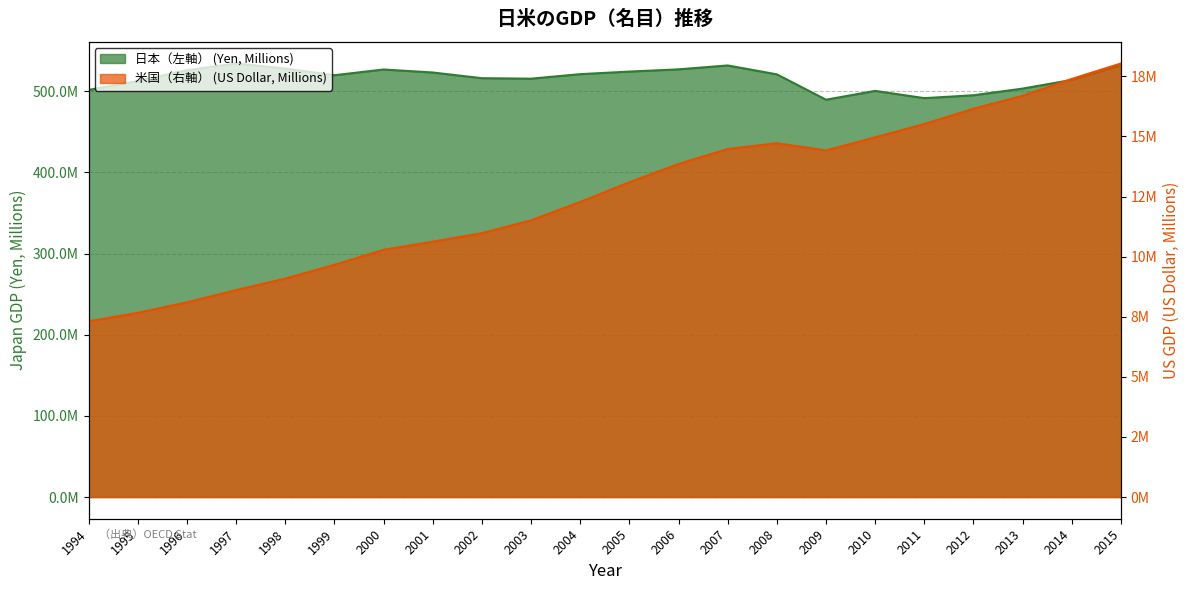

What is the average value of the 日本（左軸） (Yen, Millions) series?

516013418